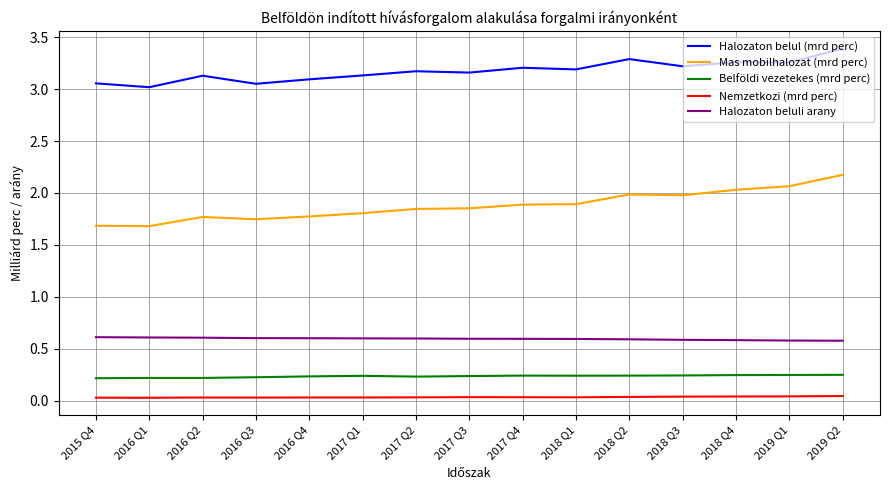

Which series has the widest spread of values?

Mas mobilhalozat (mrd perc)